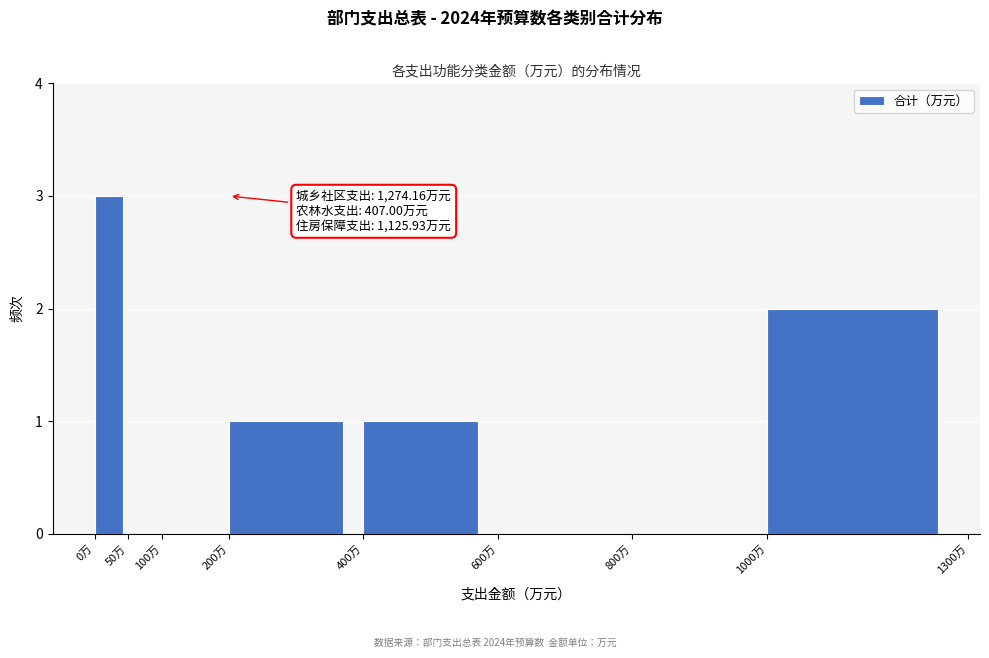

Over which range of the x-axis is the bar tallest?

0 to 50